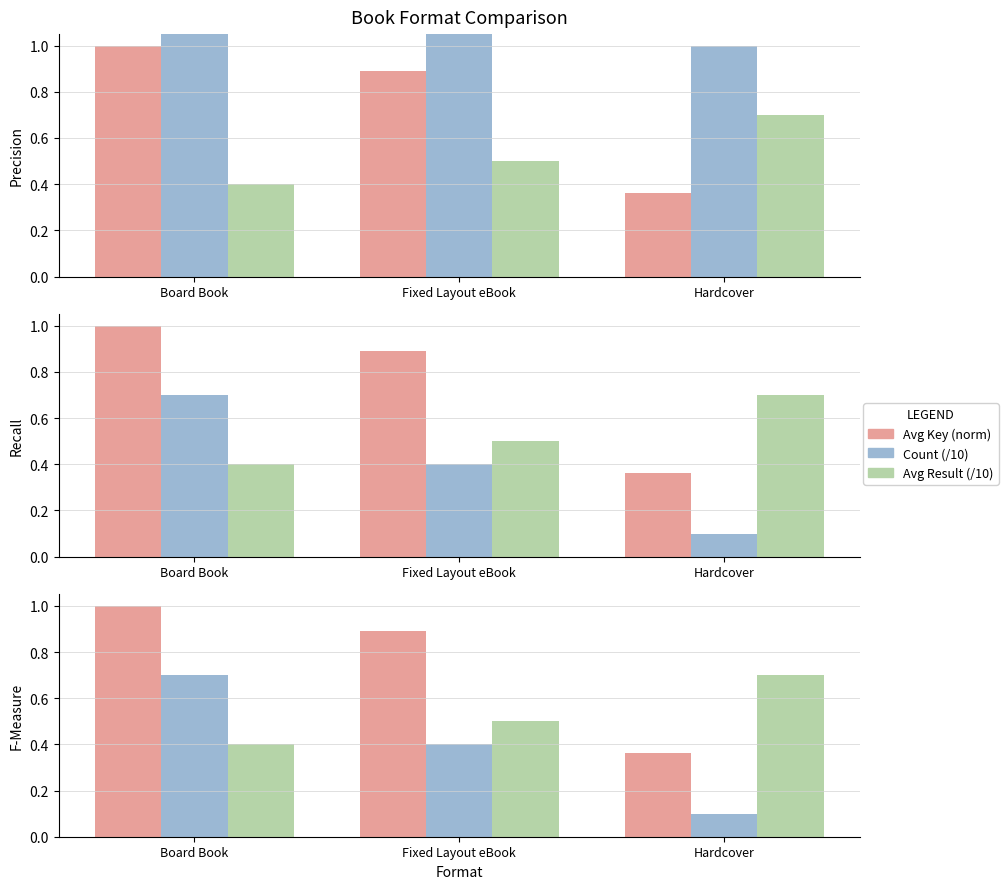

What is the average value of the Avg Result (/10) series?

0.5